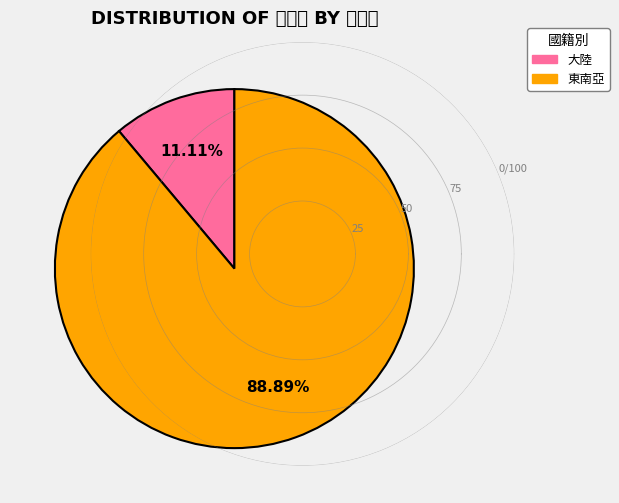

What is the largest slice in the pie chart?

東南亞